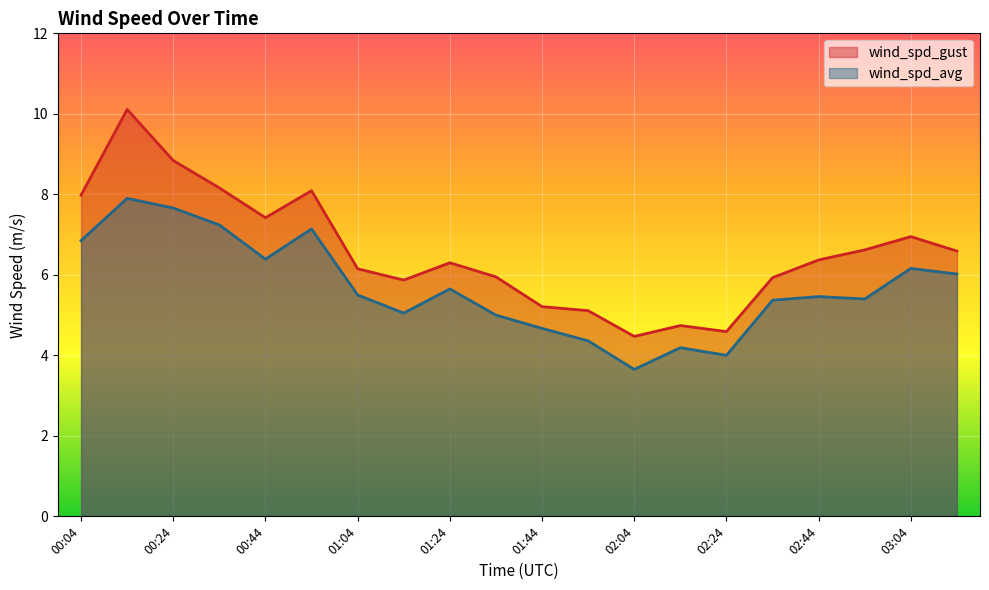

What are all the series names shown in the legend?

wind_spd_gust, wind_spd_avg